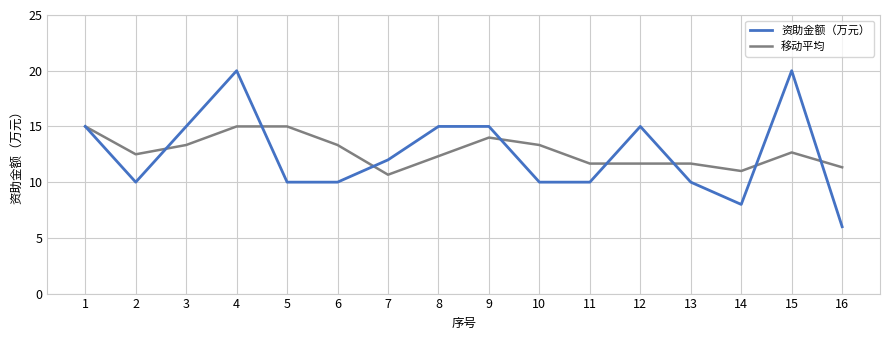

The value of 移动平均 at 9 is 14.0. True or false?

True